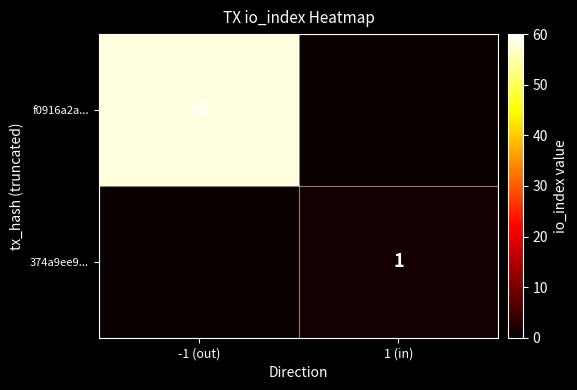

Which label corresponds to the largest value in the chart?

-1 (out)